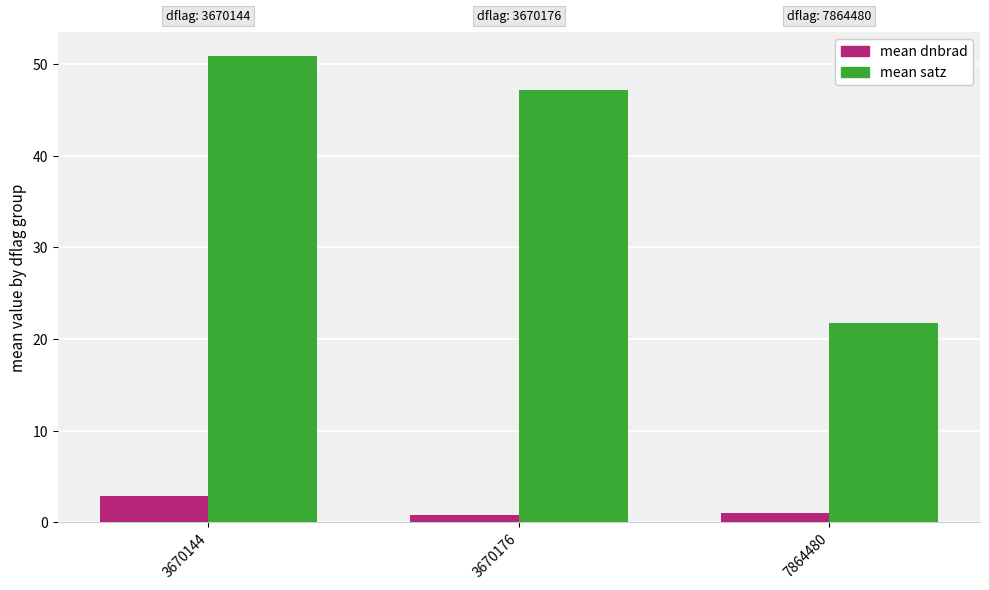

Rank the series by their average value, from highest to lowest.

mean satz, mean dnbrad